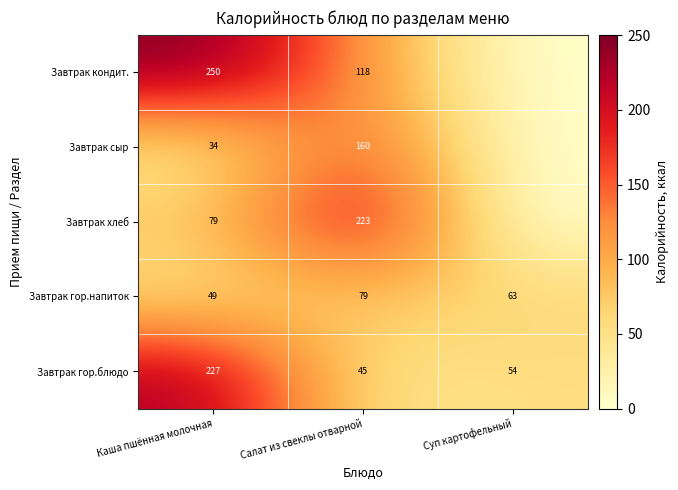

Rank the series at Каша пшённая молочная from highest to lowest value.

Завтрак кондит., Завтрак гор.блюдо, Завтрак хлеб, Завтрак гор.напиток, Завтрак сыр